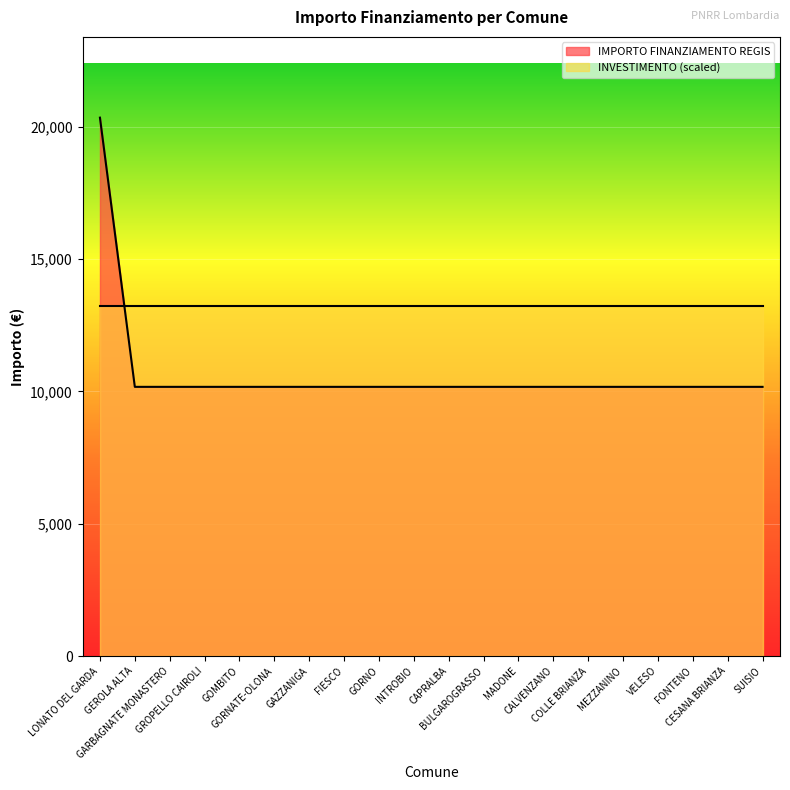

Is it true that the value at GAZZANIGA is 10172?

True